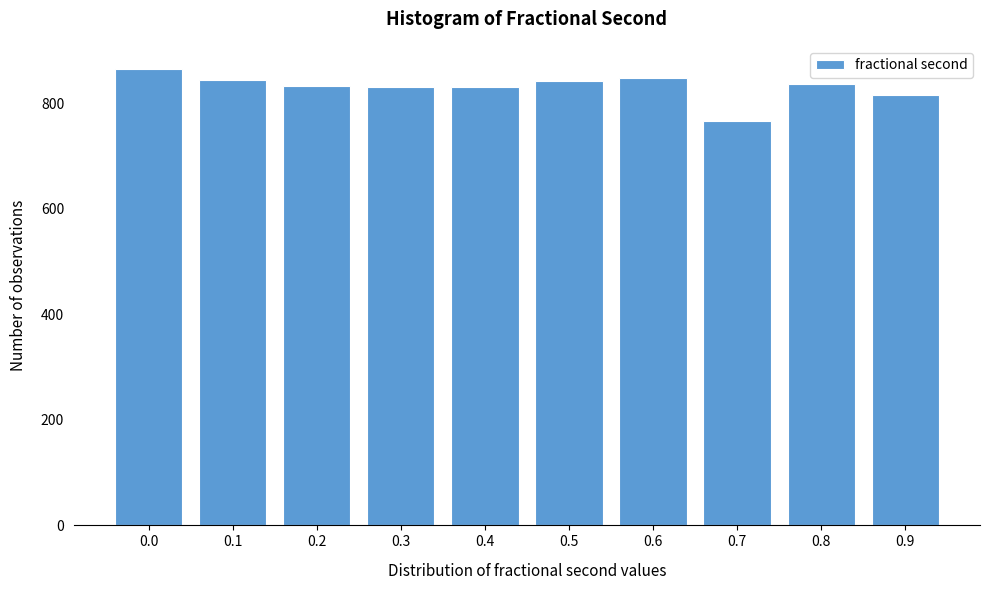

What is the value of the 3rd bar from the left?

833